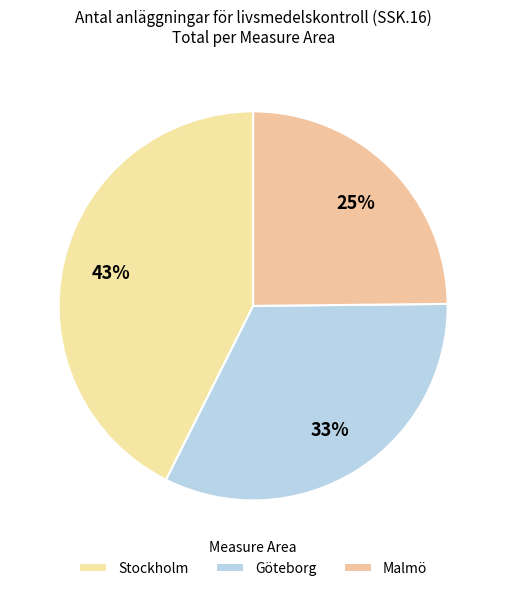

Which category has the smallest portion of the pie?

Malmö